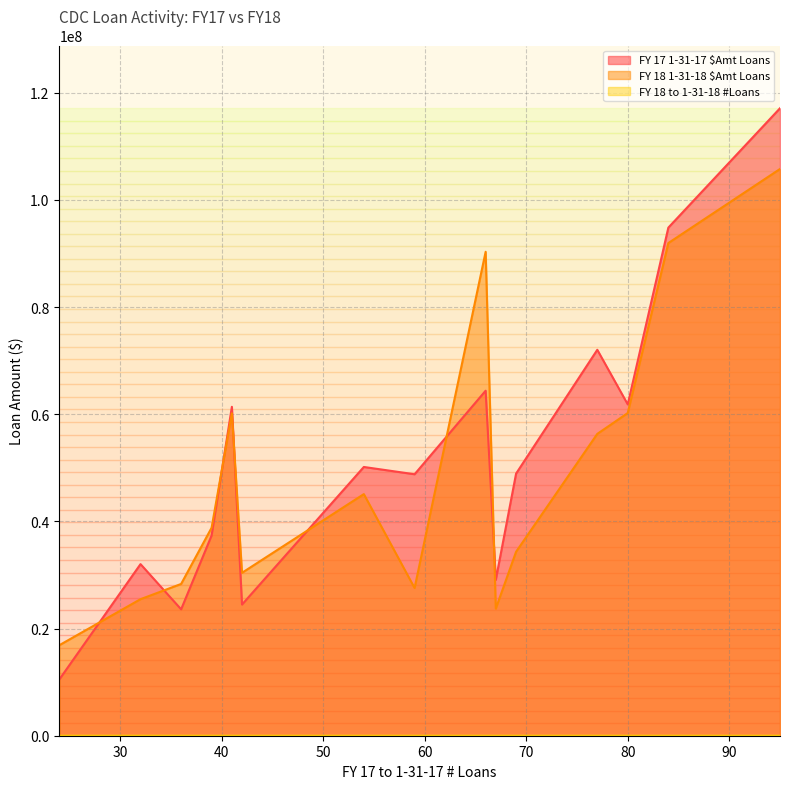

Which series changed the most between 54 and 36?

FY 17 1-31-17 $Amt Loans